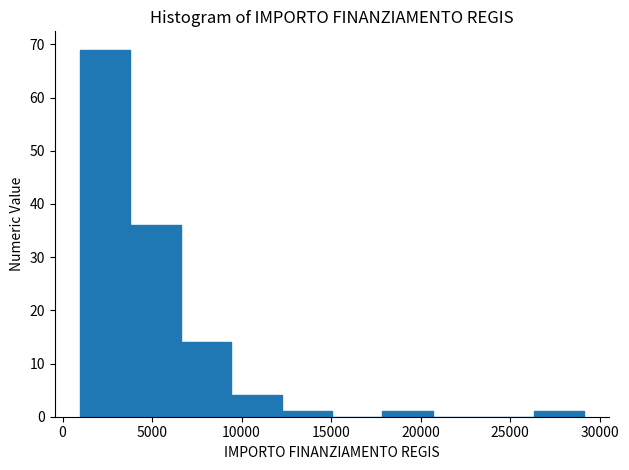

How tall is the bar that spans 18000 to 20500 on the x-axis? Neither the bar edges nor the heights are printed on the chart, so give them approximately, as read against the axes.

1